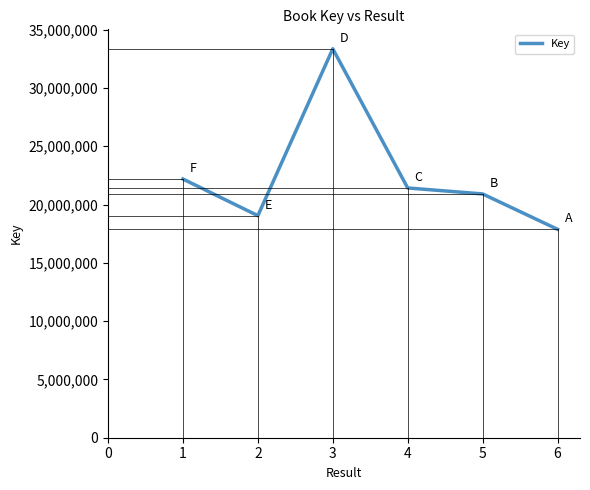

Is it true that the value at 6 is 17877352?

True